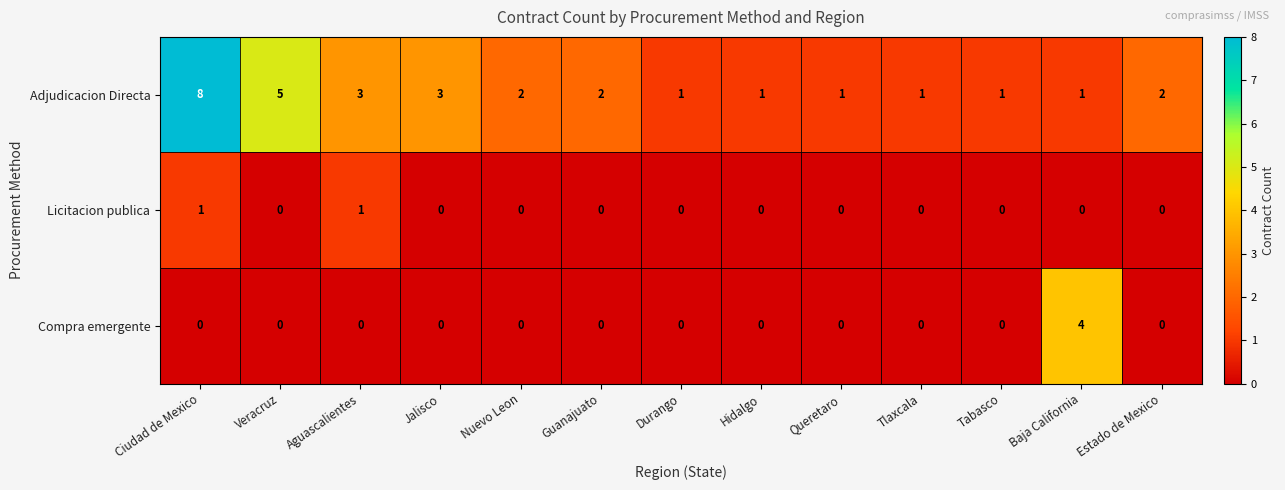

Which series has the widest spread of values?

Adjudicacion Directa